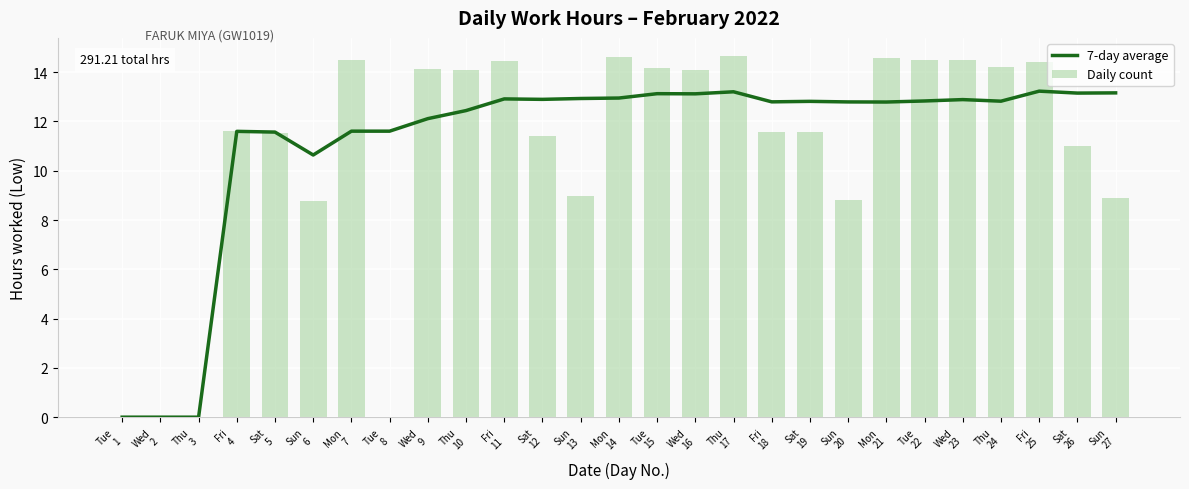

What value does the Daily count series have at Thu
10?

14.1